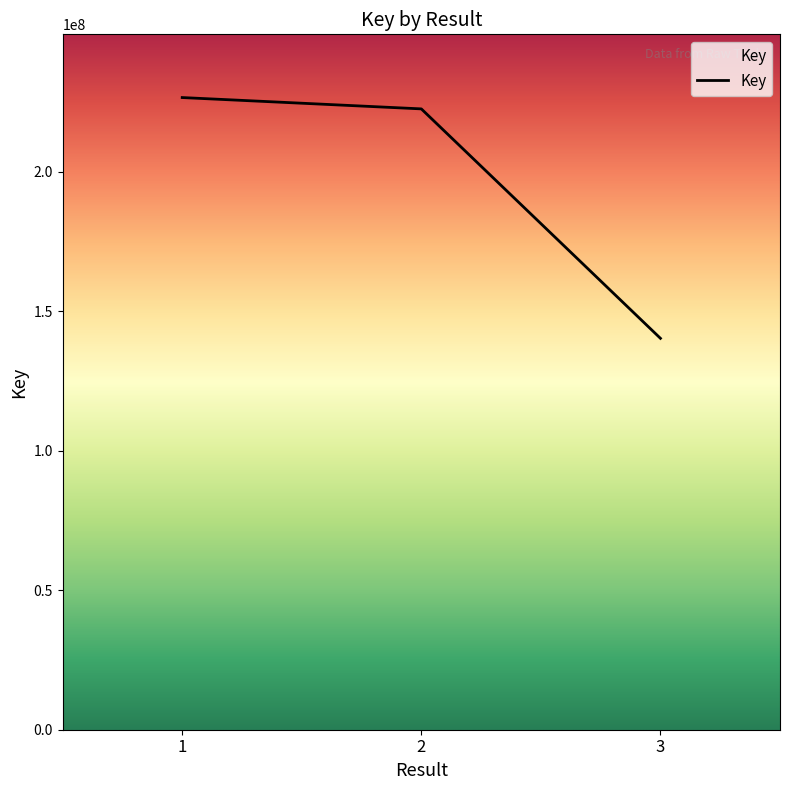

Reading right to left, extract all data points from this chart.

3=140247028	2=222469016	1=226529478